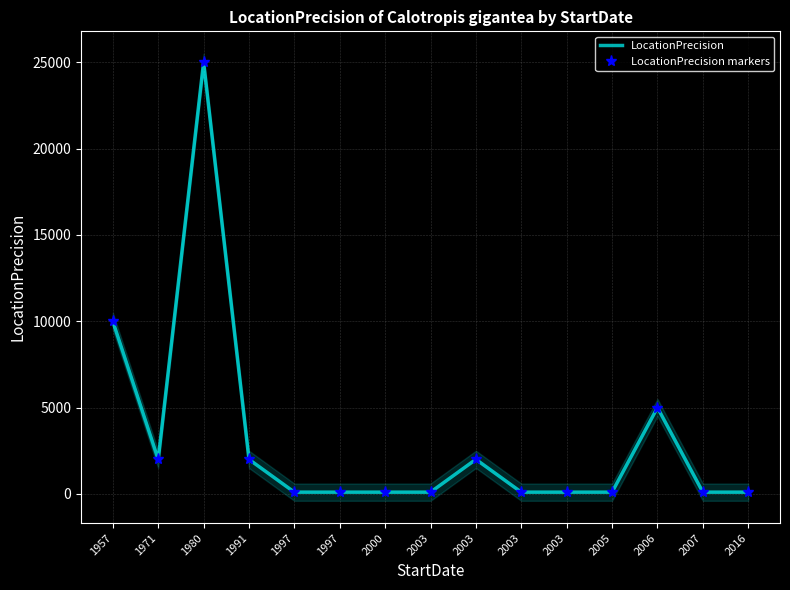

Which category has the highest value in the LocationPrecision series?

1980